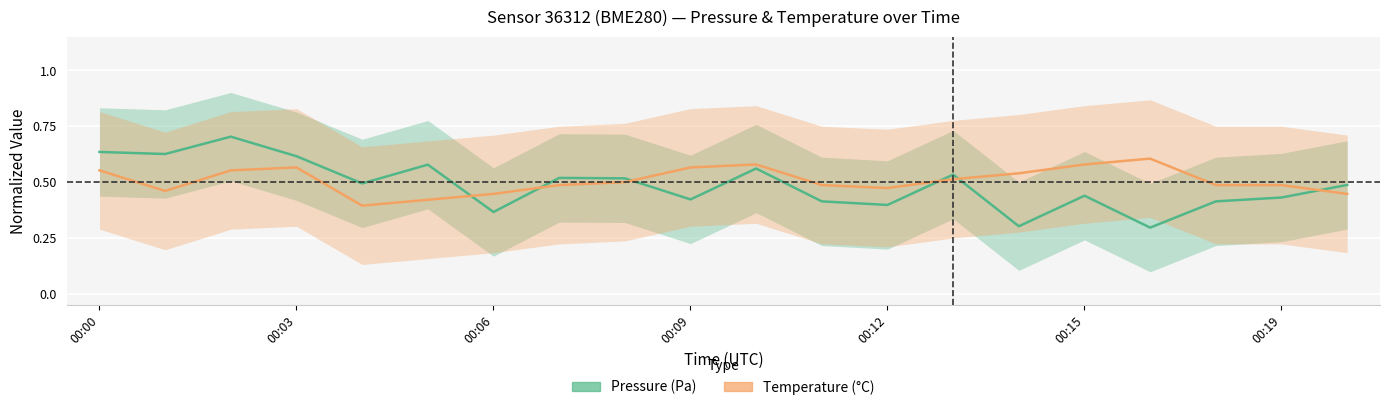

What is the approximate value of Temperature at 10?

0.6